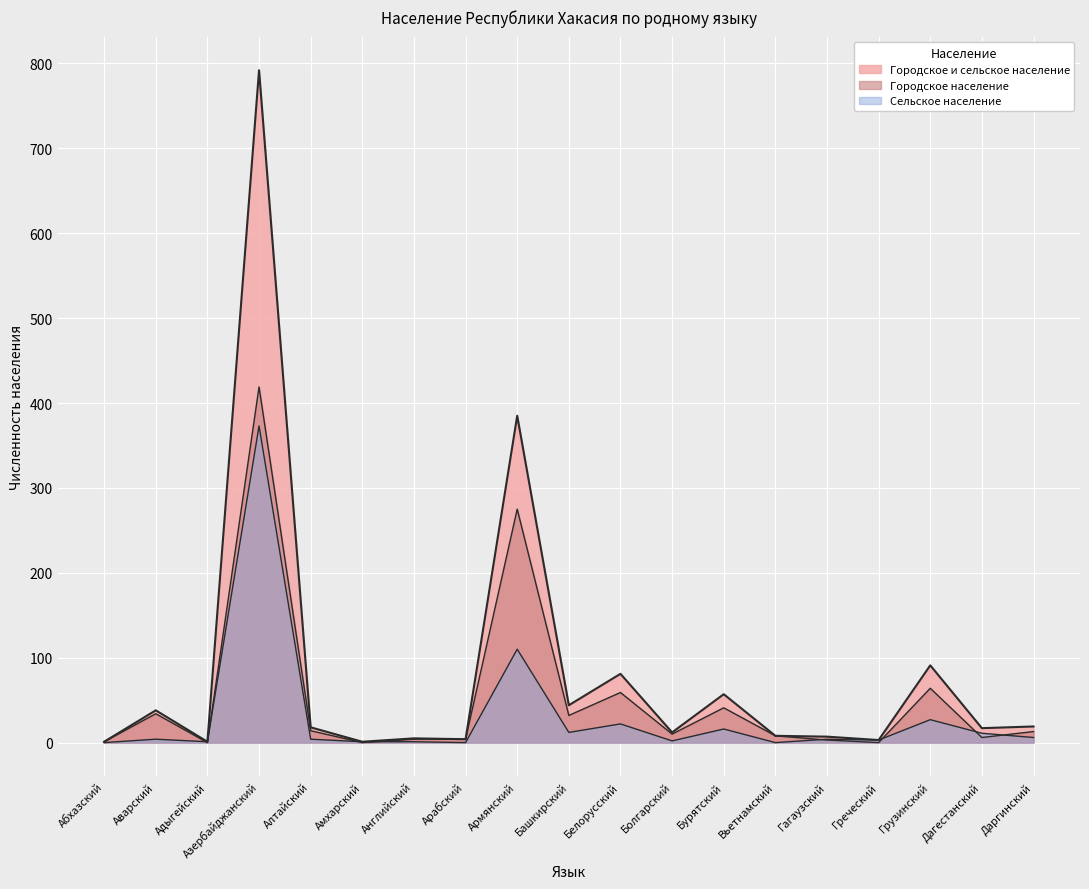

What are all the series names shown in the legend?

Городское и сельское население, Городское население, Сельское население